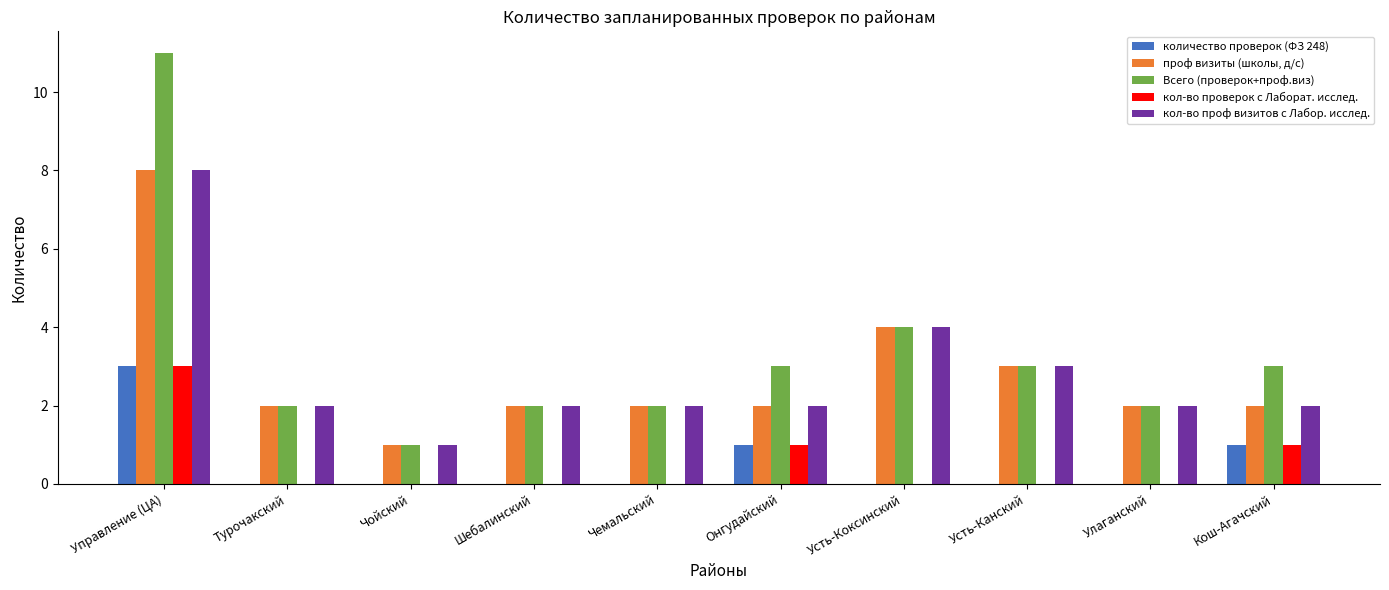

What is the sum of the кол-во проф визитов с Лабор. исслед. values at Чемальский and Шебалинский?

4